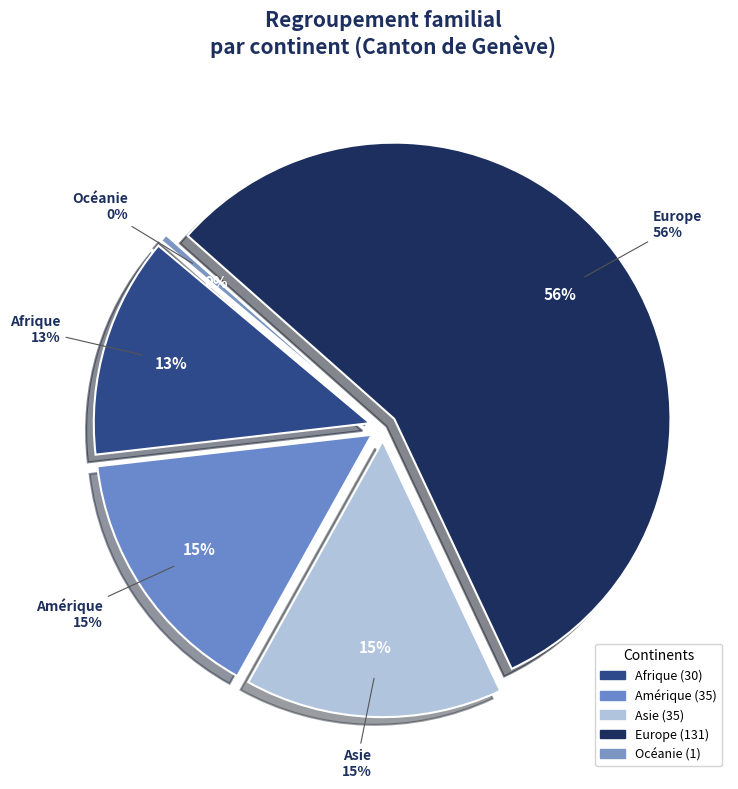

To the nearest percent, what percentage of the pie is Asie?

15%